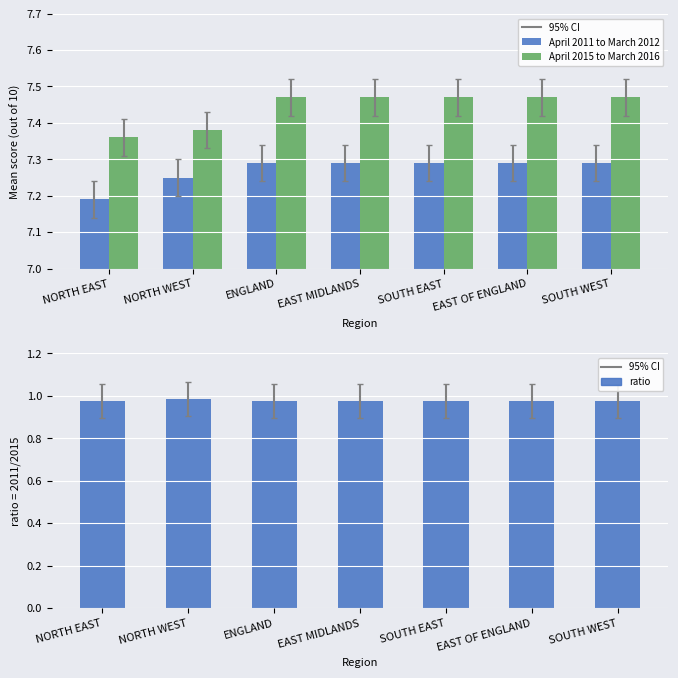

Reading right to left, what are all the values shown in this chart?

April 2011 to March 2012: SOUTH WEST=7.3	EAST OF ENGLAND=7.3	SOUTH EAST=7.3	EAST MIDLANDS=7.3	ENGLAND=7.3	NORTH WEST=7.2	NORTH EAST=7.2
April 2015 to March 2016: SOUTH WEST=7.5	EAST OF ENGLAND=7.5	SOUTH EAST=7.5	EAST MIDLANDS=7.5	ENGLAND=7.5	NORTH WEST=7.4	NORTH EAST=7.4
ratio: SOUTH WEST=1.0	EAST OF ENGLAND=1.0	SOUTH EAST=1.0	EAST MIDLANDS=1.0	ENGLAND=1.0	NORTH WEST=1.0	NORTH EAST=1.0